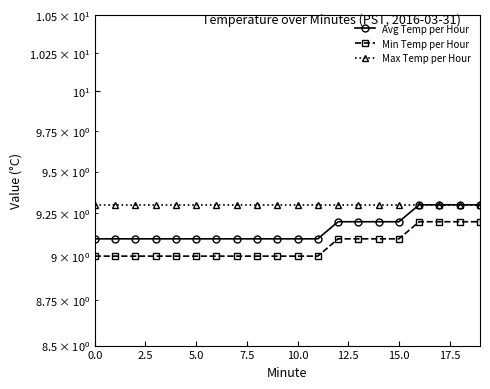

The Avg Temp per Hour series shows 9.1 at 7.5. True or false?

True